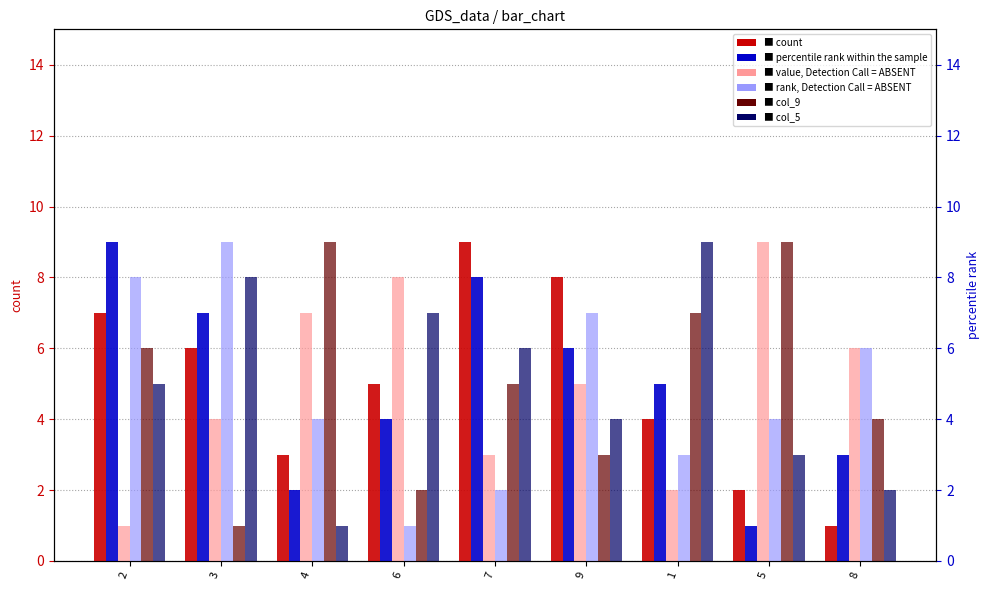

How many bars are there in total?

54